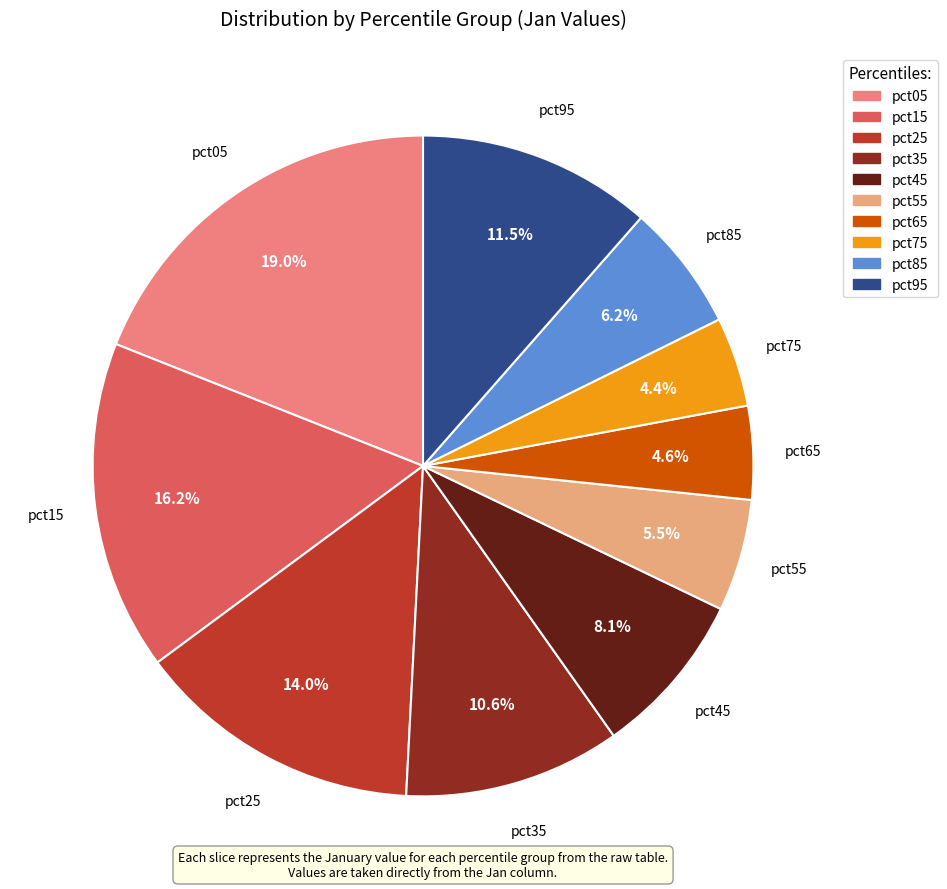

Is there any slice that represents more than half of the pie?

No